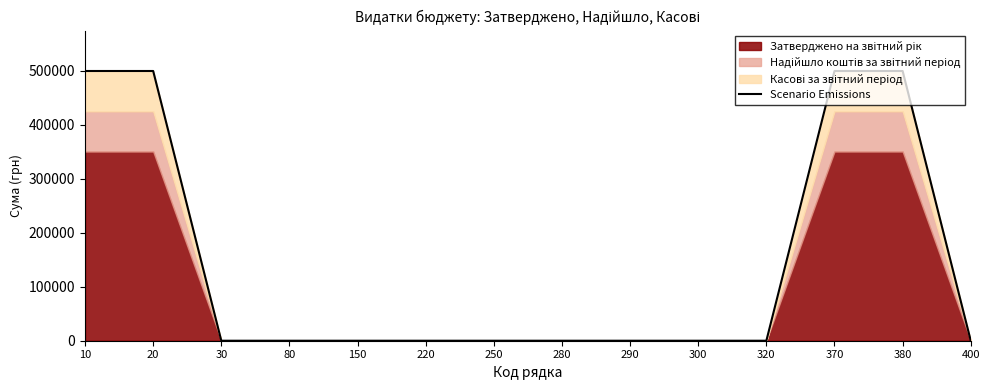

Between 280 and 80, which is larger?

280